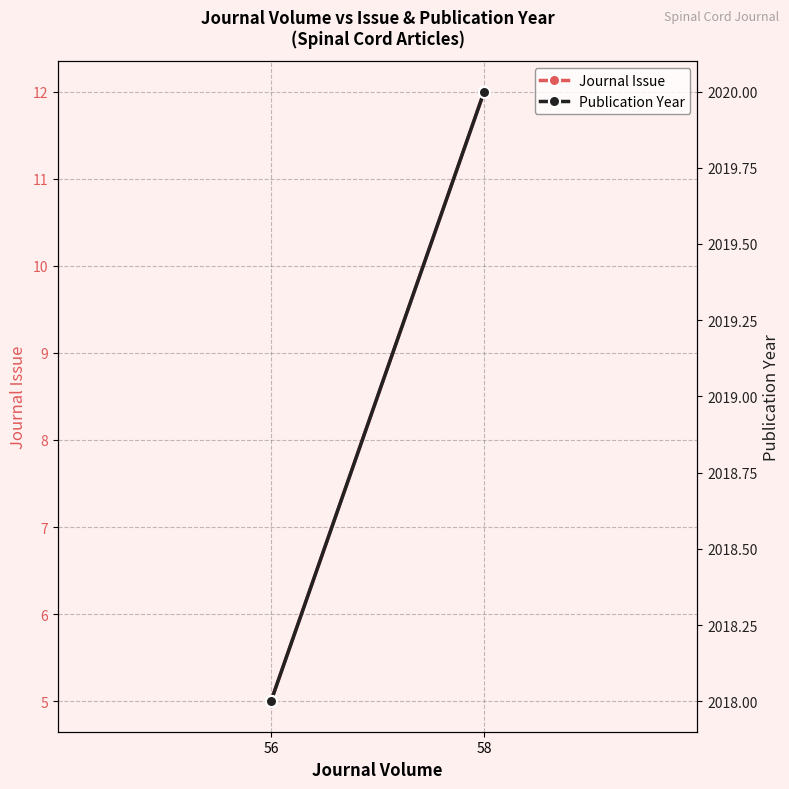

What is the maximum value for Publication Year?

2020